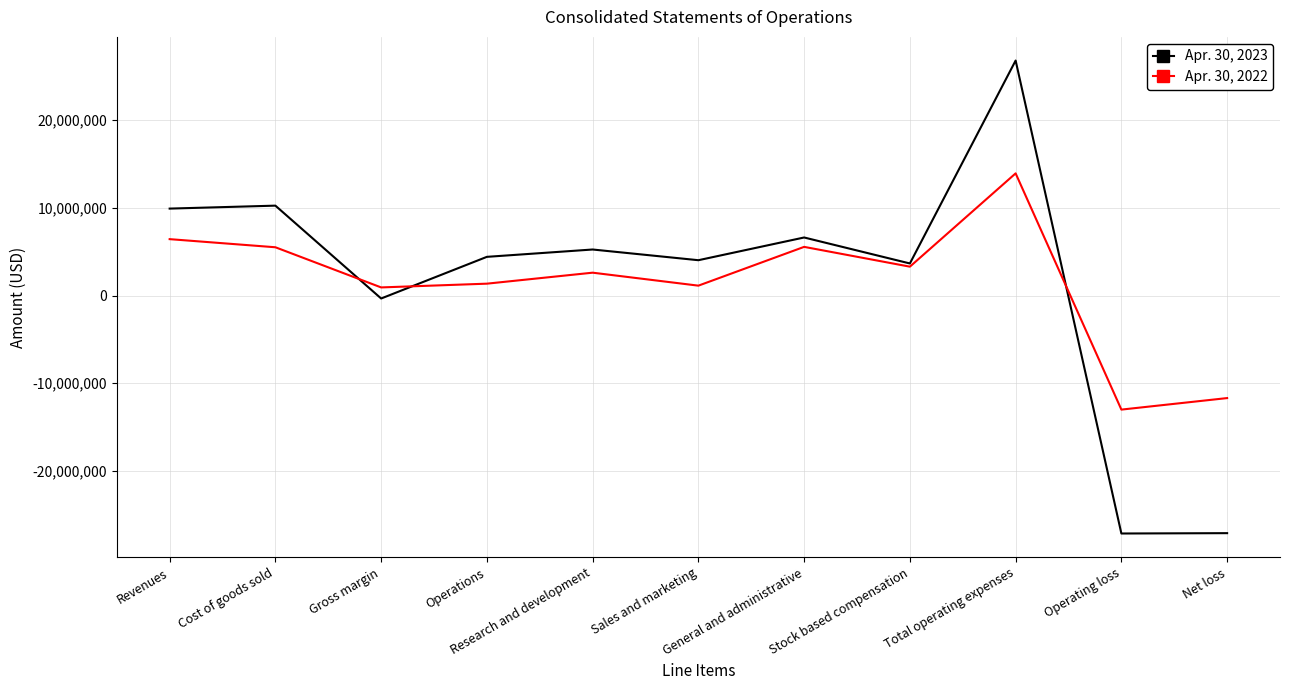

Which series has the largest range (max minus min)?

Apr. 30, 2023